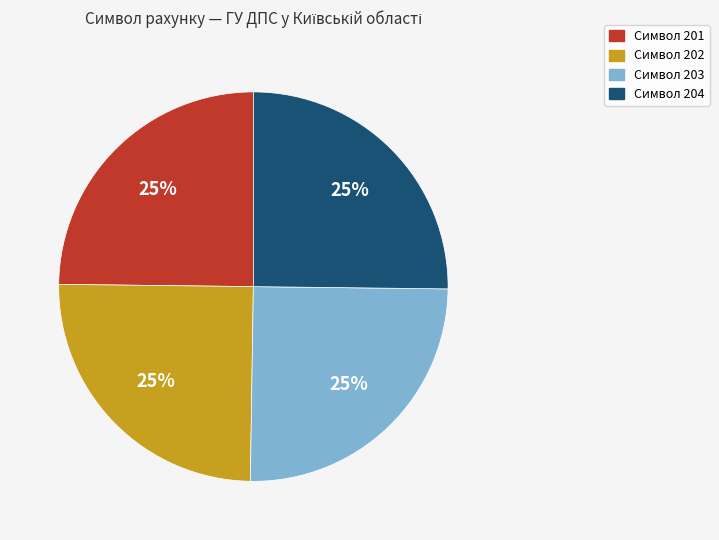

Does any single category account for the majority?

No